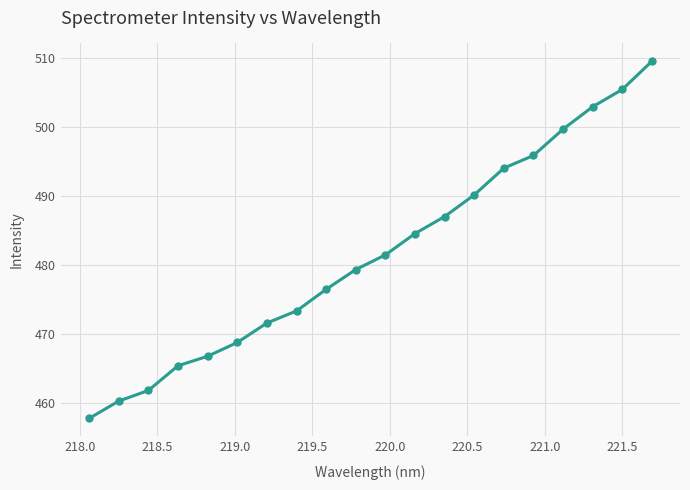

What is the greatest value displayed?

509.6